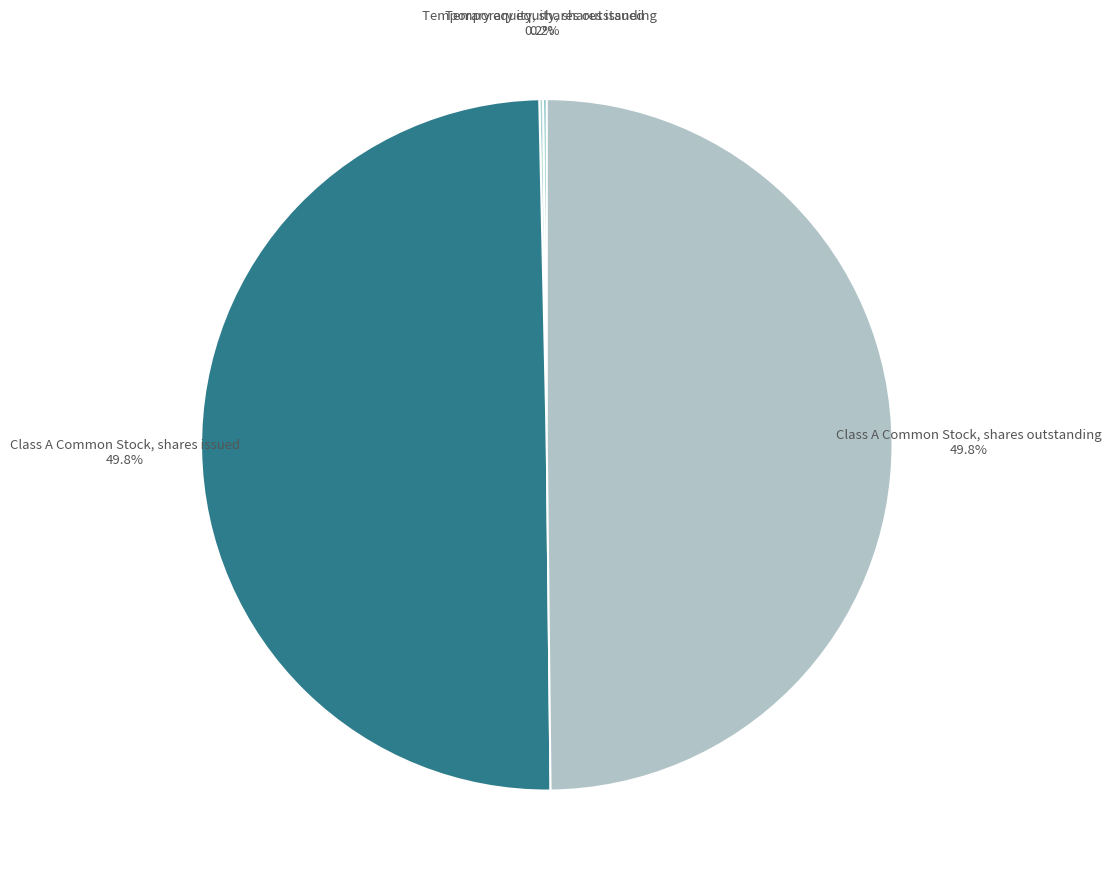

True or false: Class A Common Stock, shares issued accounts for 64% of the total.

False